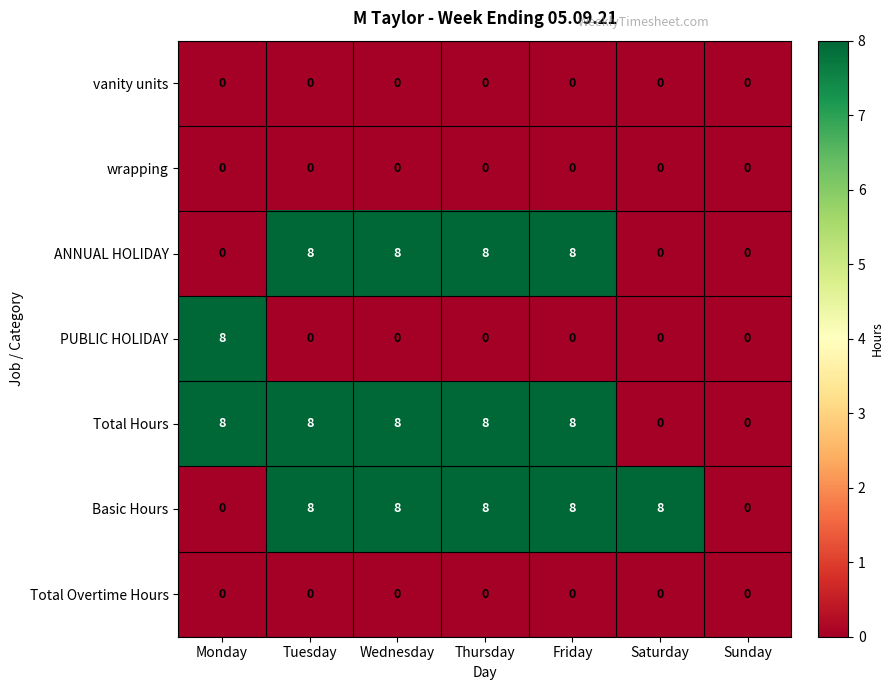

Count the ANNUAL HOLIDAY values in the range 0 to 8.

7